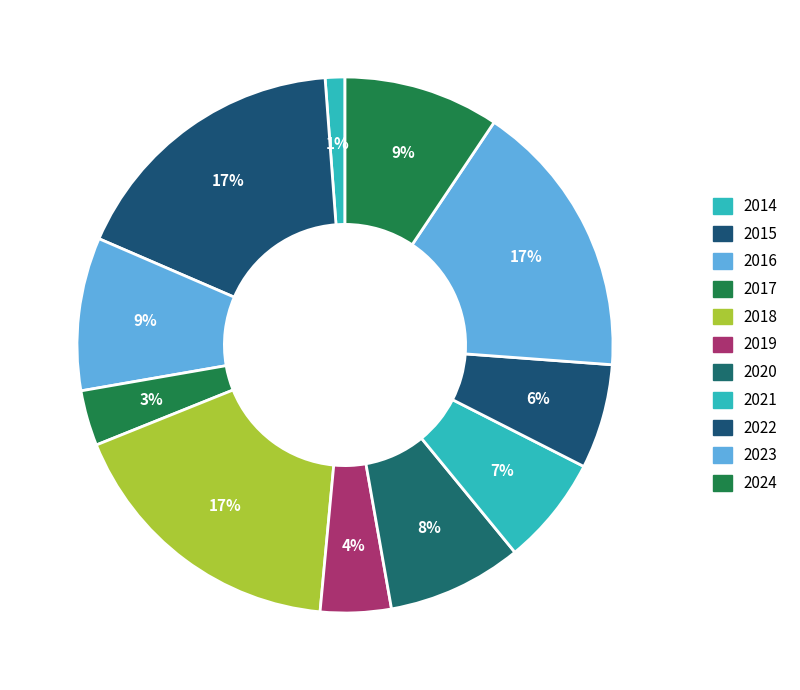

Rank the categories by value from lowest to highest.

2014, 2017, 2019, 2022, 2021, 2020, 2016, 2024, 2023, 2015, 2018